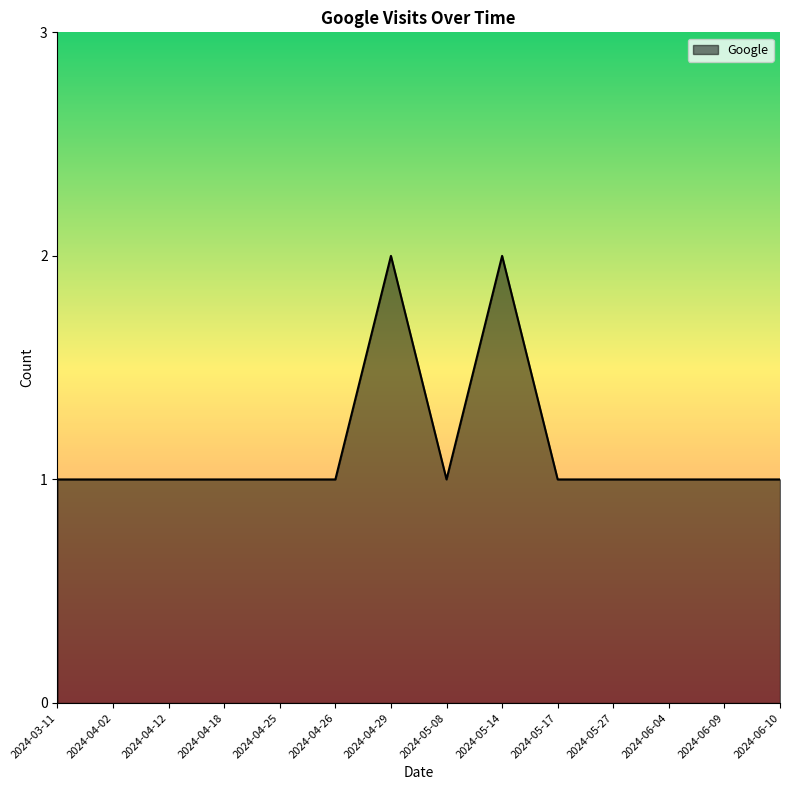

Reading left to right, extract all data points from this chart.

1	1	1	1	1	1	2	1	2	1	1	1	1	1